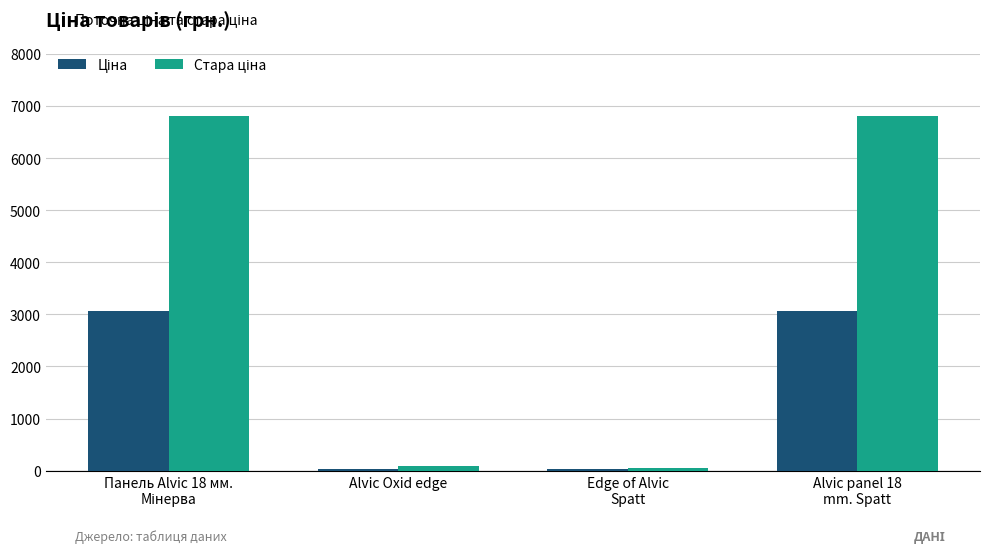

Which has a higher value, Alvic Oxid edge or Панель Alvic 18 мм.
Мінерва?

Панель Alvic 18 мм.
Мінерва